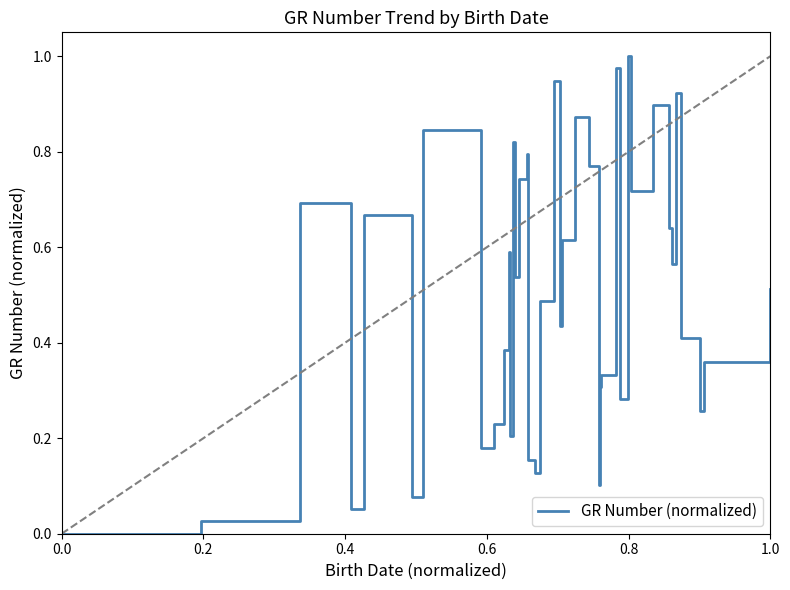

How many lines are shown in the chart?

1